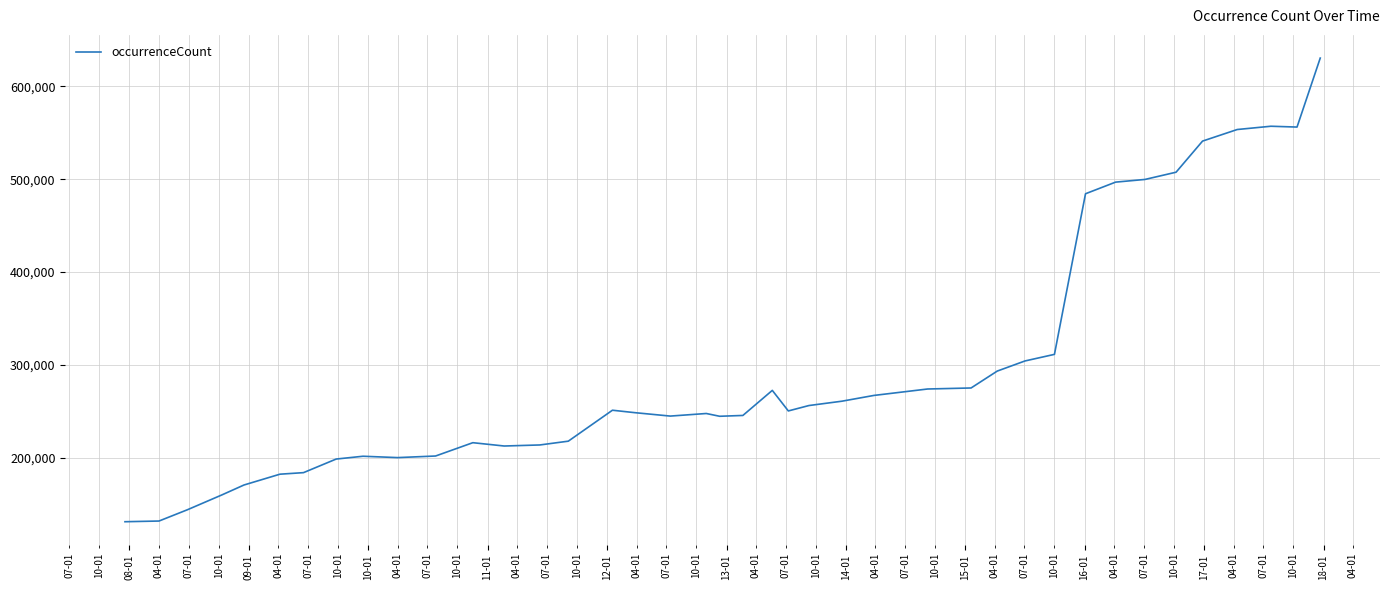

What is the greatest value displayed?

630487